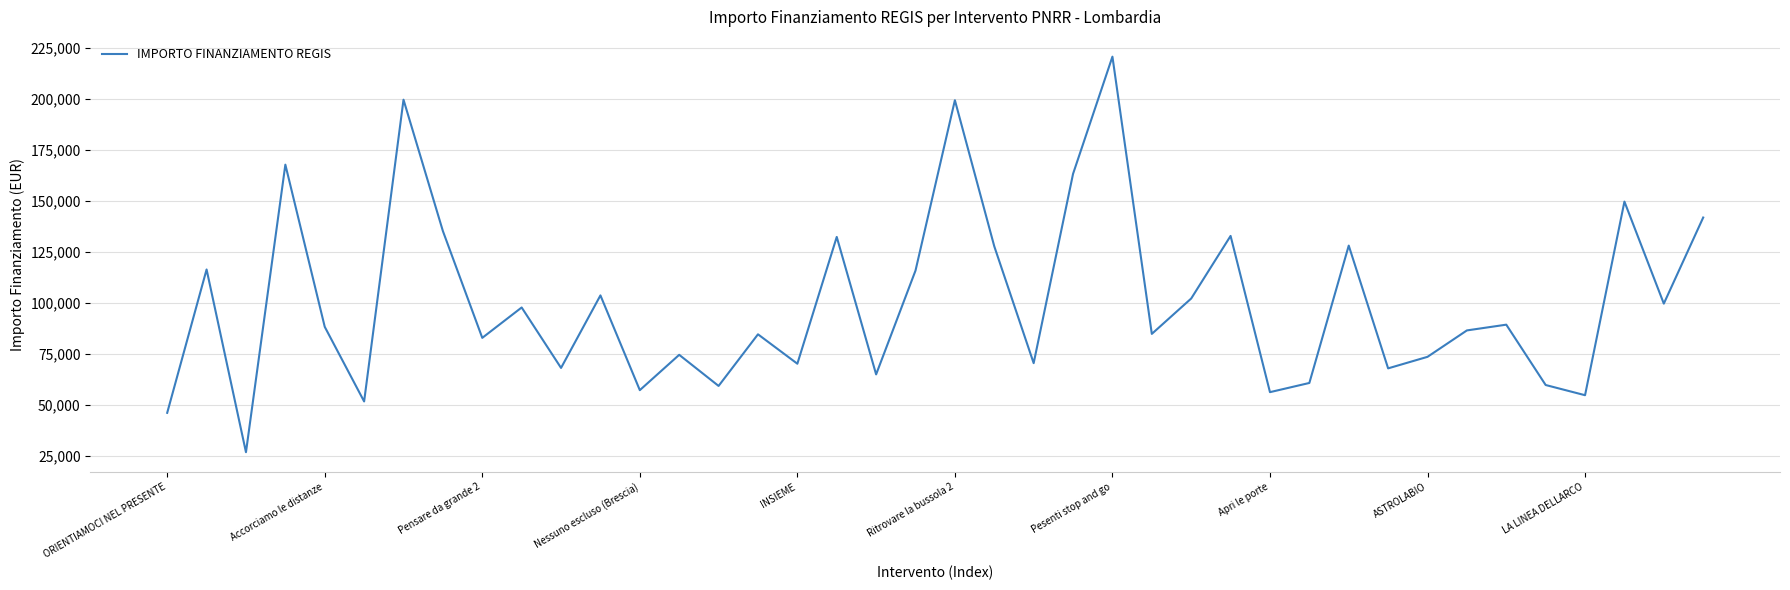

What is the smallest value displayed?

26730.0